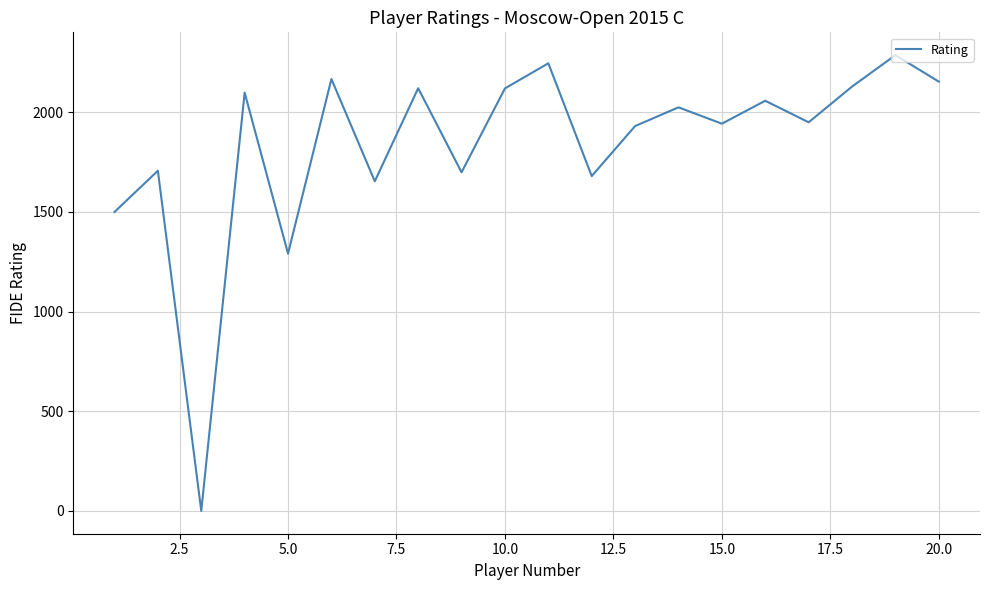

What is the difference between the maximum and minimum values?

2287